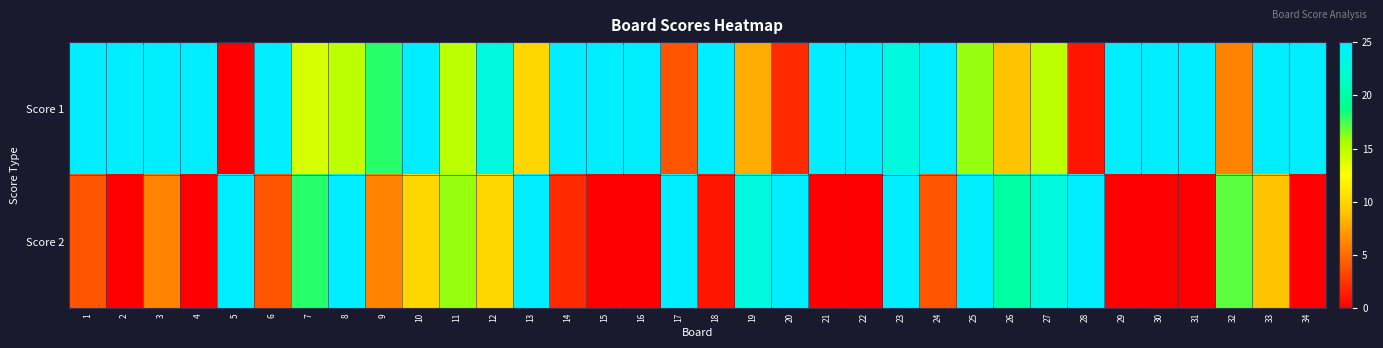

What is the difference between the highest and lowest values at 29?

25